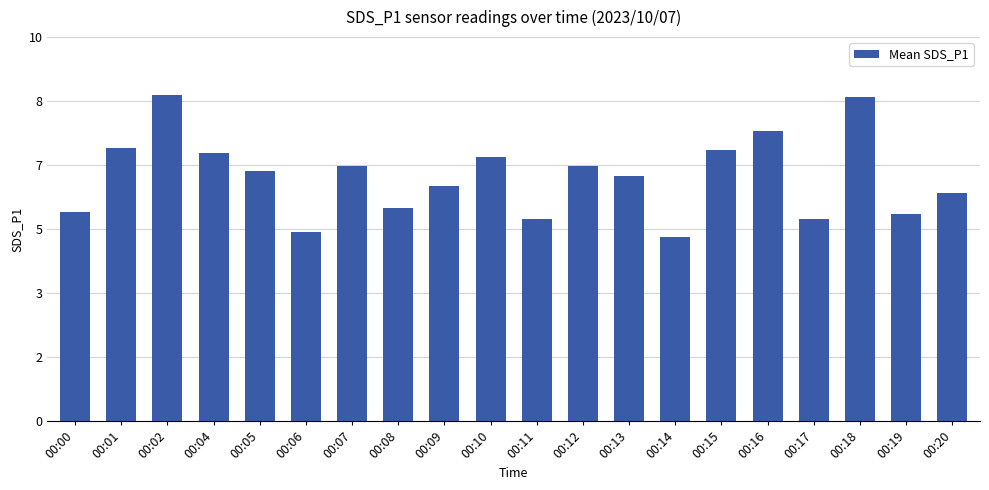

At which category does the chart reach its minimum across all series?

00:14